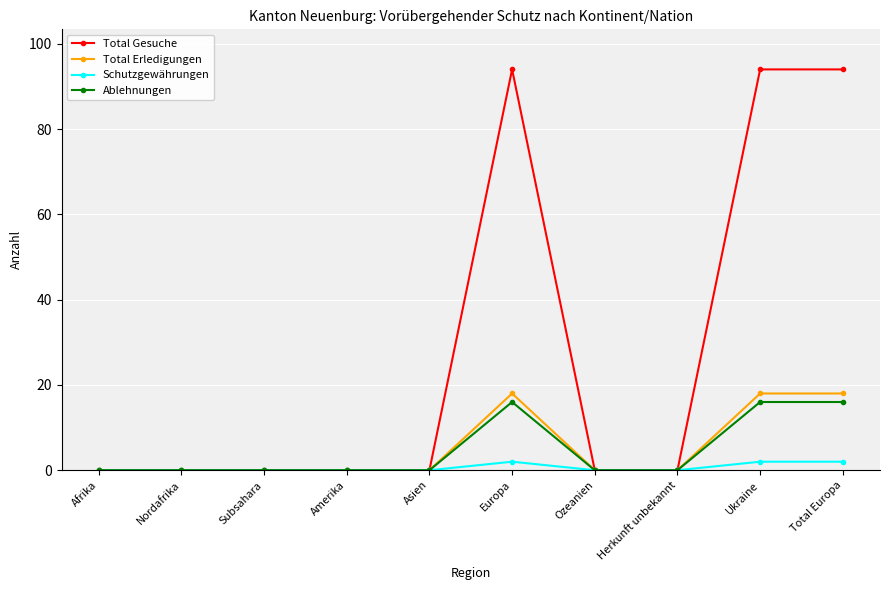

Which series has the largest total across all categories?

Total Gesuche